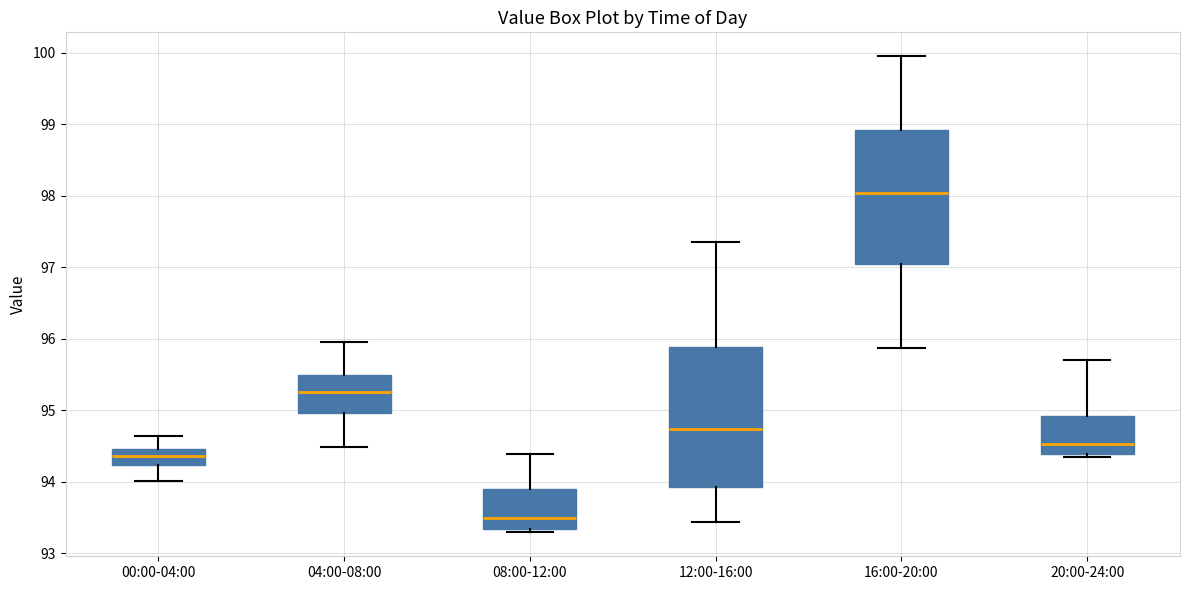

Reading left to right, transcribe this box plot: for each box, give where its median line is, the range the box spans, and where its two whiskers end, as read against the y-axis. The values are not printed on the chart, so give them approximately, as read against the axis.

00:00-04:00: median 94.4, box 94.2 to 94.5, whiskers 94.0 to 94.6
04:00-08:00: median 95.3, box 95.0 to 95.5, whiskers 94.5 to 96.0
08:00-12:00: median 93.5, box 93.3 to 93.9, whiskers 93.3 (just below the box's lower edge) to 94.4
12:00-16:00: median 94.7, box 93.9 to 95.9, whiskers 93.4 to 97.4
16:00-20:00: median 98.0, box 97.0 to 98.9, whiskers 95.9 to 100.0
20:00-24:00: median 94.5, box 94.4 to 94.9, whiskers 94.3 to 95.7